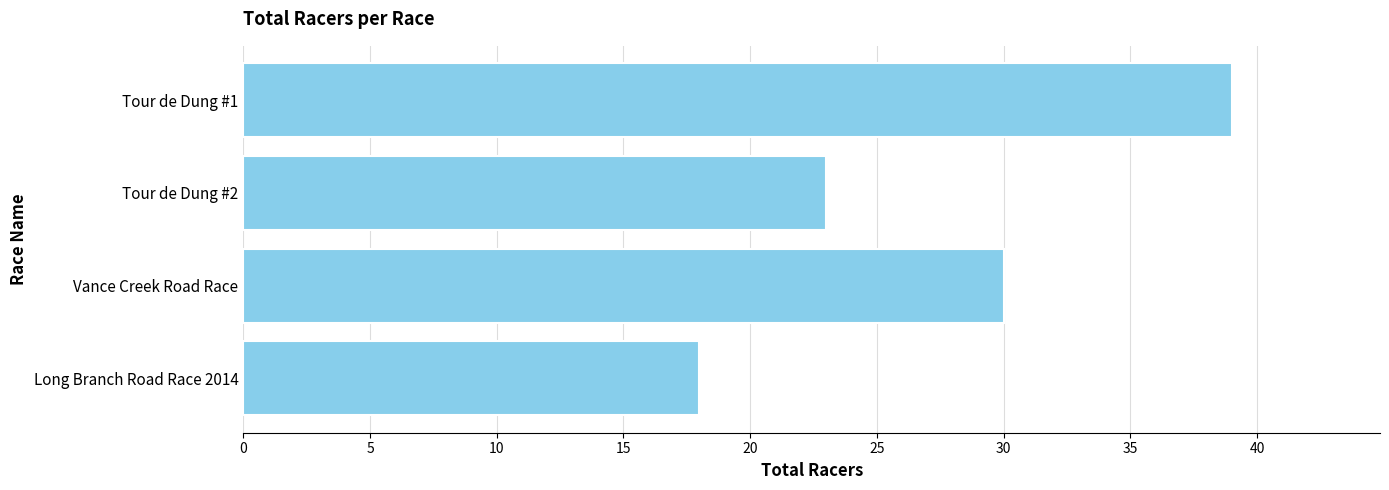

Rank the categories by value from highest to lowest.

Tour de Dung #1, Vance Creek Road Race, Tour de Dung #2, Long Branch Road Race 2014